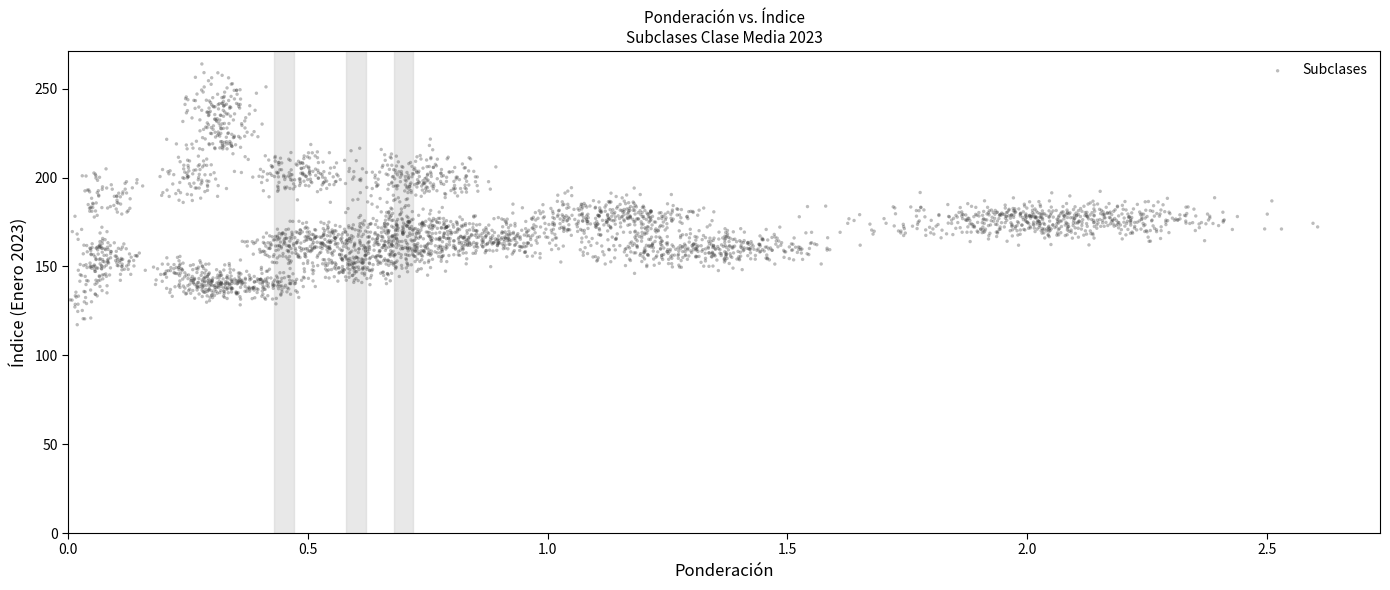

What is the range of Y values (max minus min)?

146.7